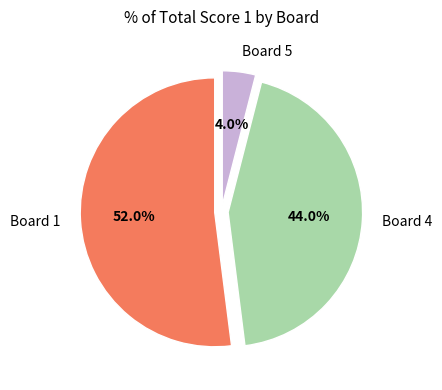

Between Board 4 and Board 1, which is larger?

Board 1